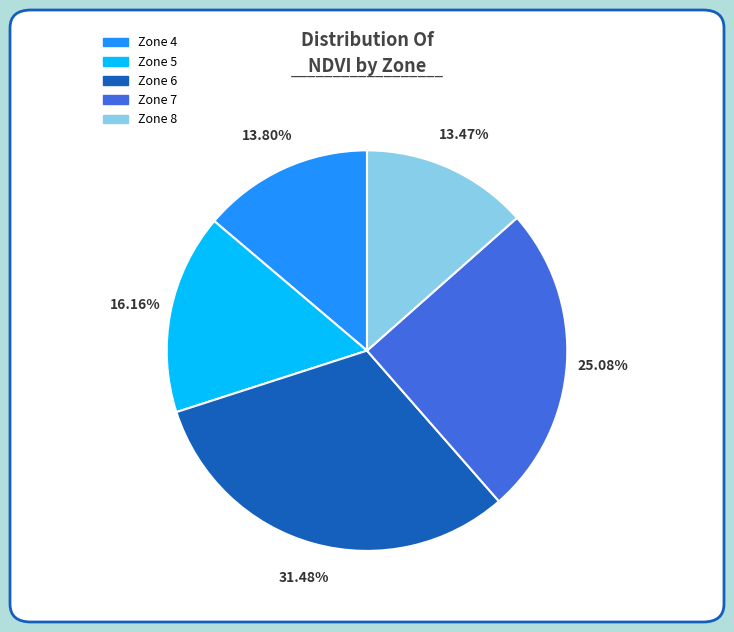

Is it true that Zone 4 is 23% of the pie?

False